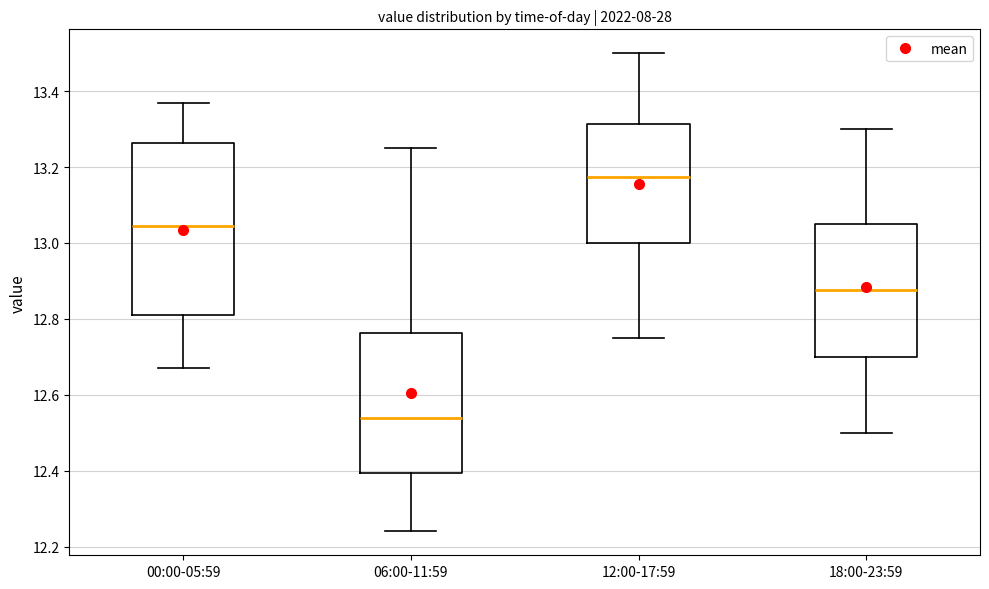

Which box's median line is the highest?

12:00-17:59